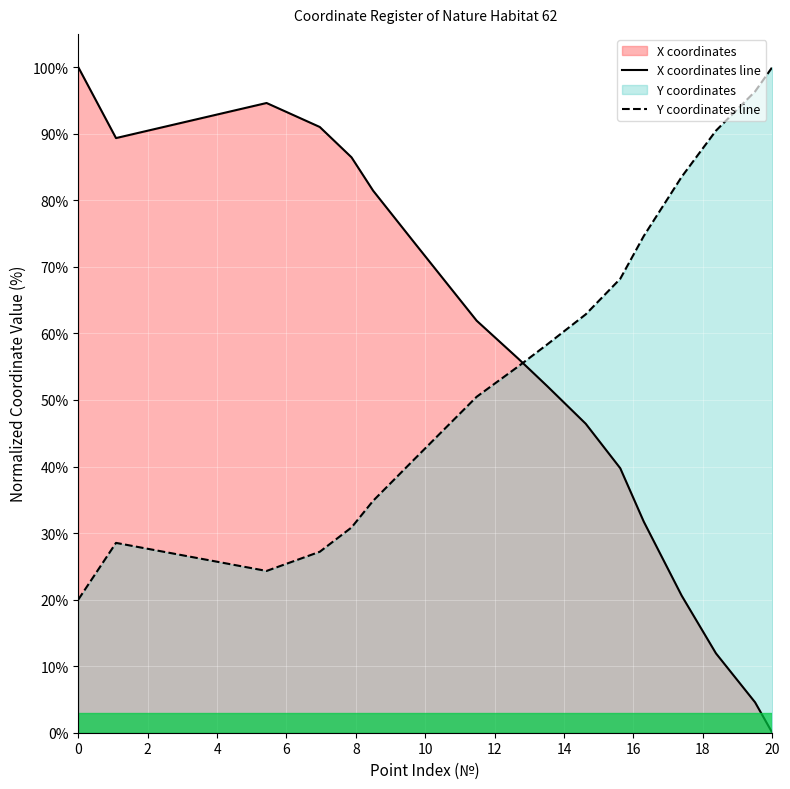

How many series are shown in this chart?

2